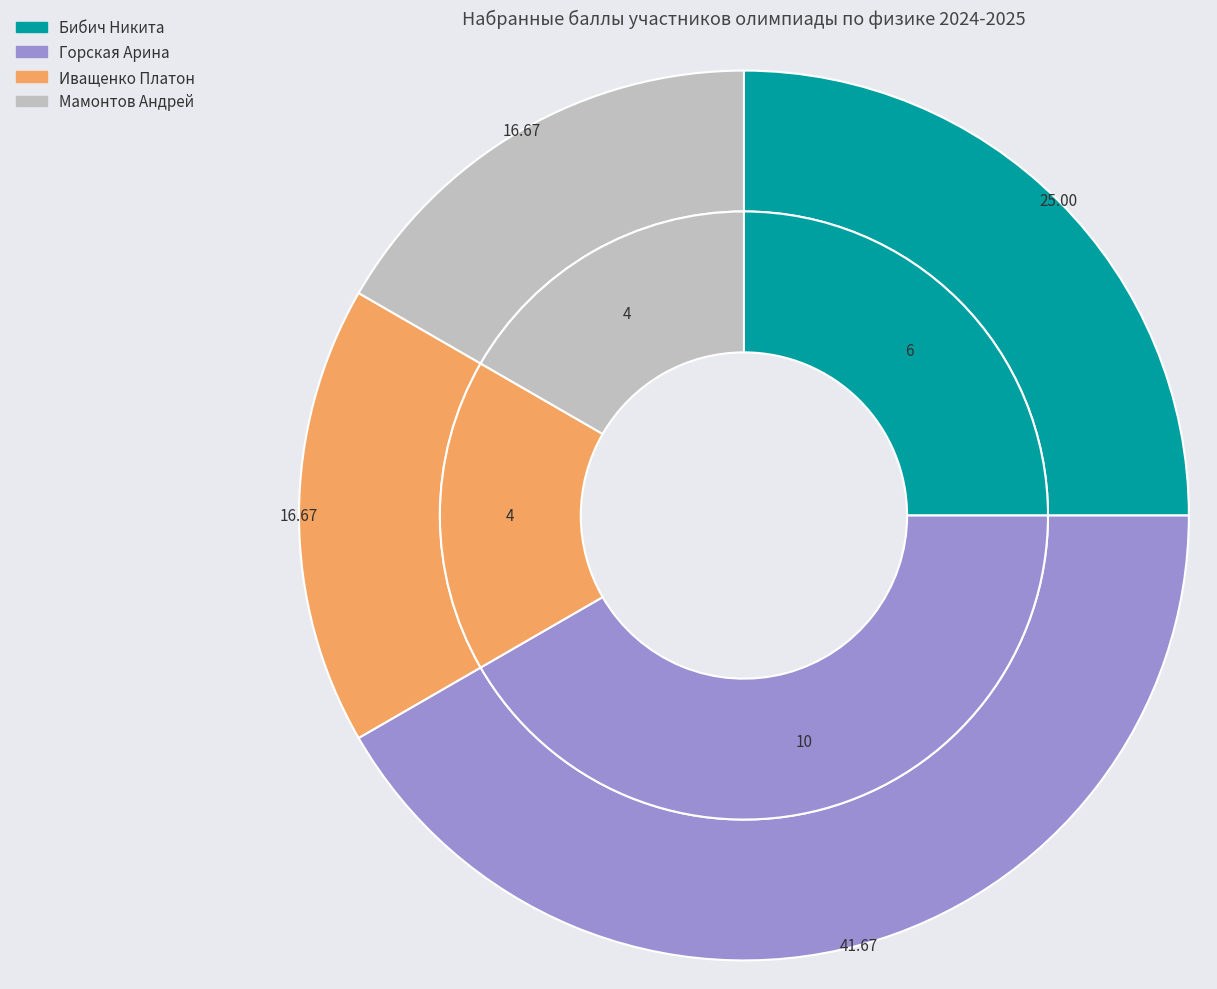

Between Бибич Никита and Иващенко Платон, which is larger?

Бибич Никита